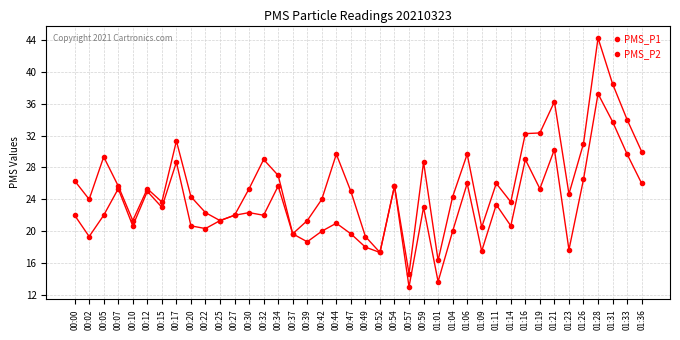

Which series has the widest spread of values?

PMS_P1